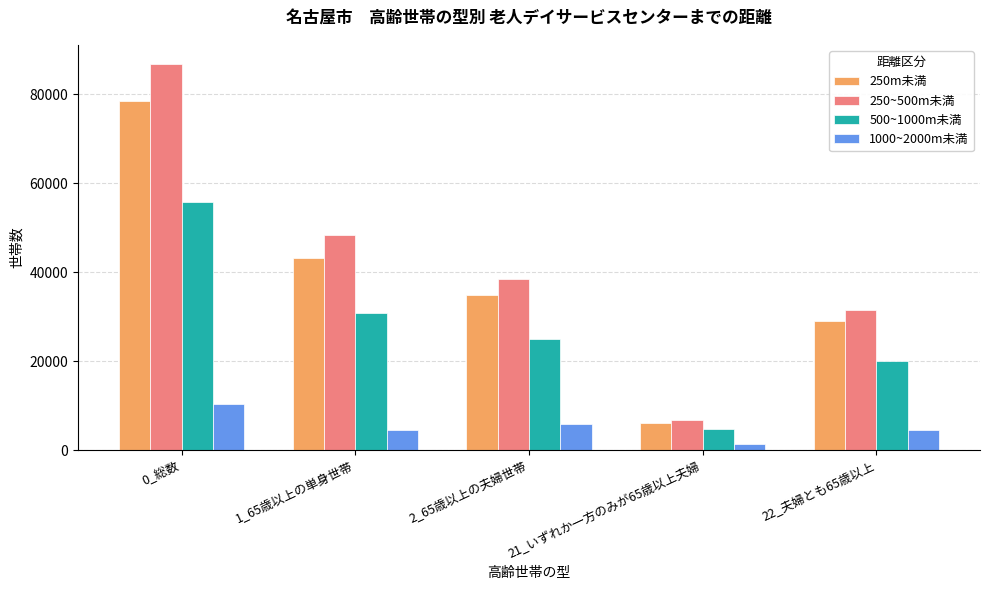

At how many categories does at least one series exceed 63608?

1